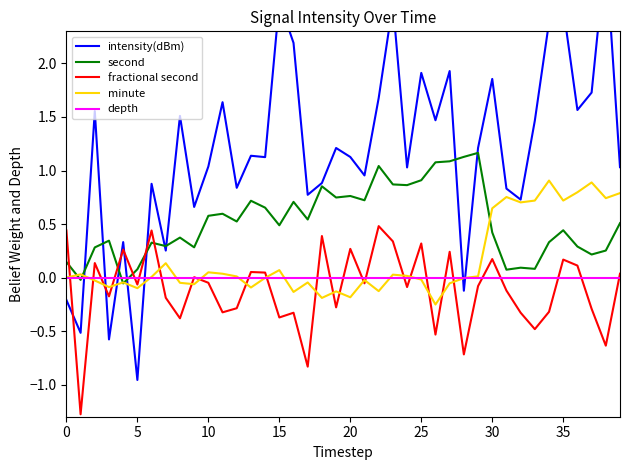

Which series ends up on top after the final intersection of second and intensity(dBm)?

intensity(dBm)